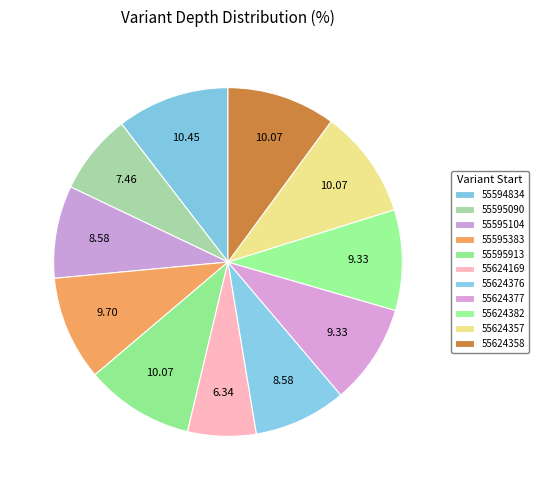

What portion of the pie excludes 55595383?

90.3%